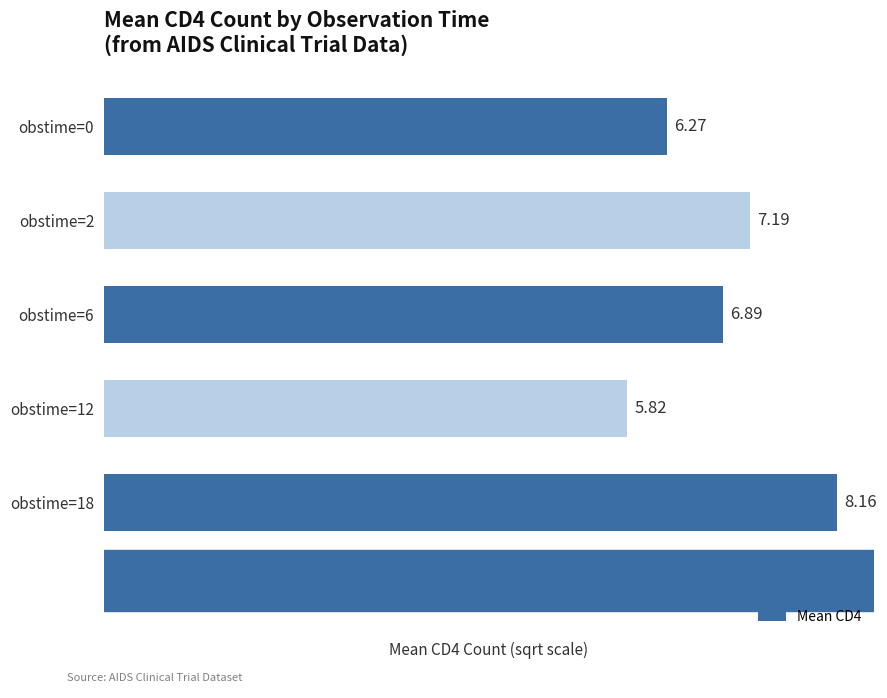

Does the chart contain any negative values?

No